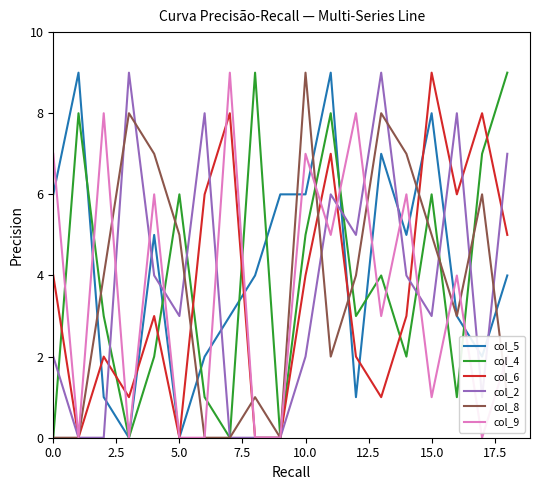

What is the sum of all col_8 values?

70